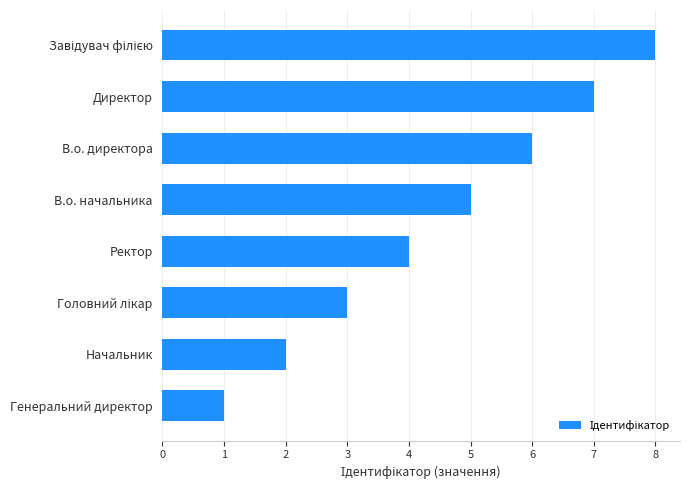

What value does the data have at В.о. начальника?

5